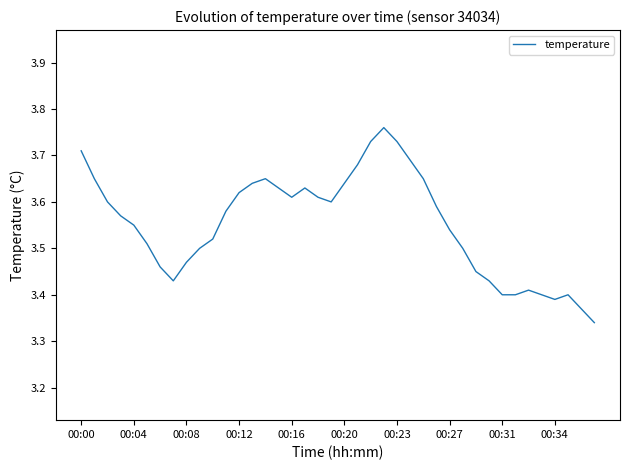

Count the number of data series in this chart.

1